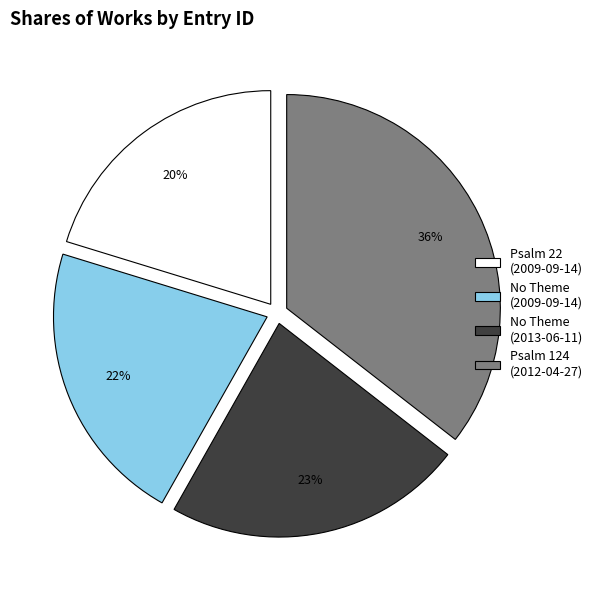

Is there any slice that represents more than half of the pie?

No